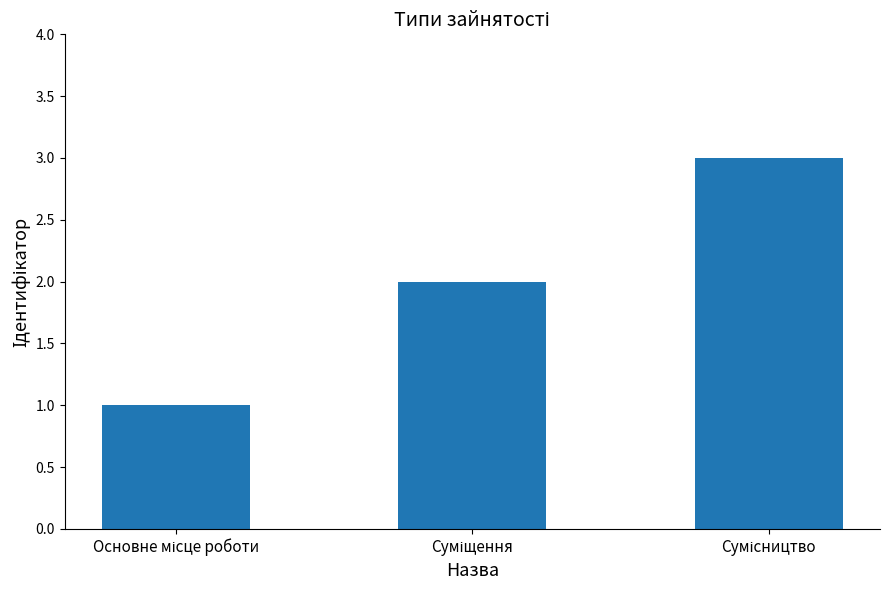

What is the greatest value displayed?

3